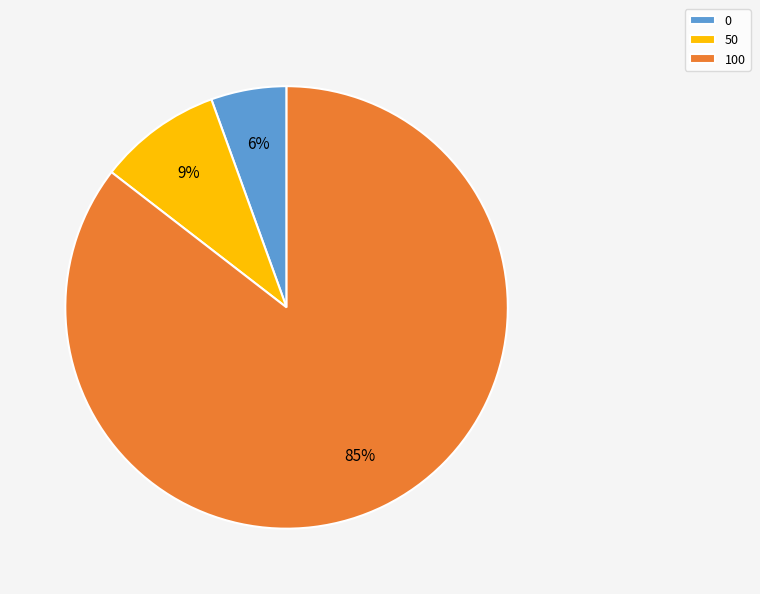

Which slice is the largest?

100